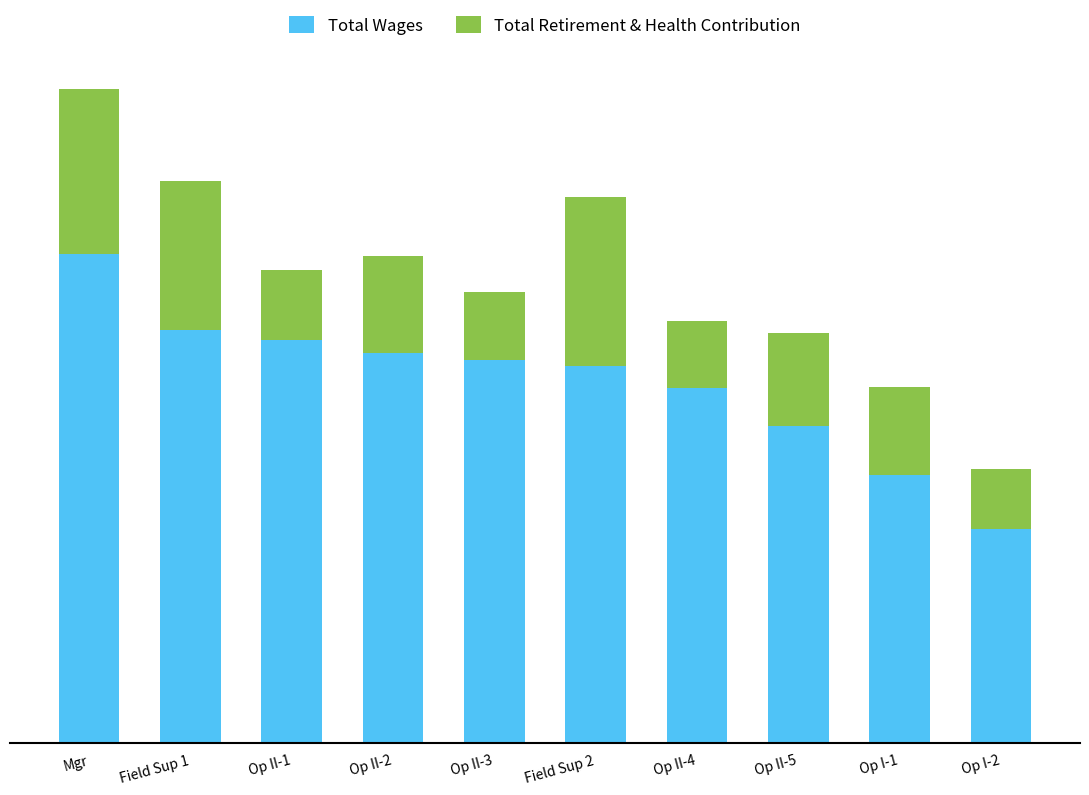

What is the maximum value for Total Wages?

137009